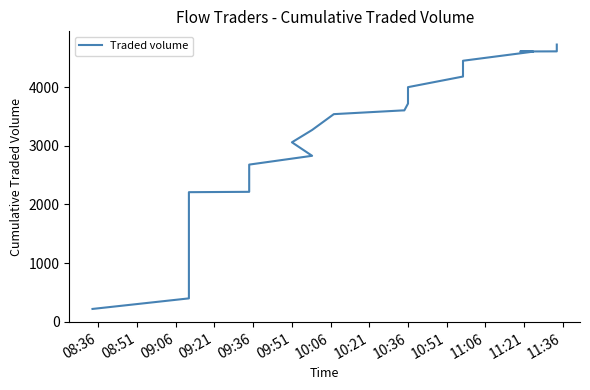

How many lines are shown in the chart?

1